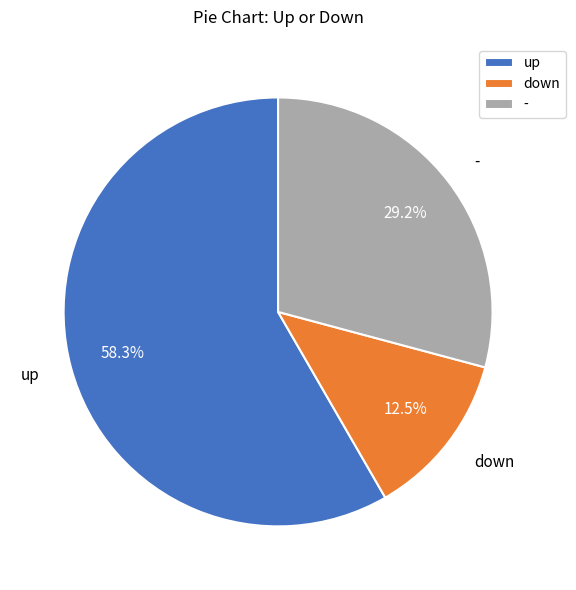

What is the smallest slice in the pie chart?

down